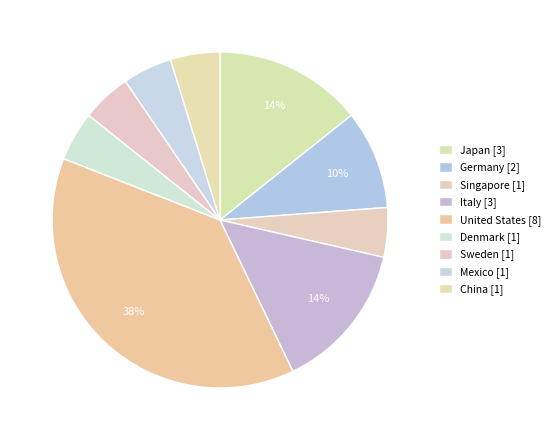

How many segments does this pie chart have?

9